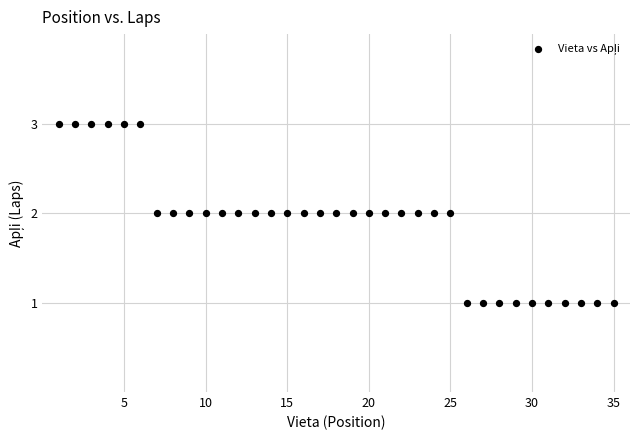

What is the range of X values (max minus min)?

34